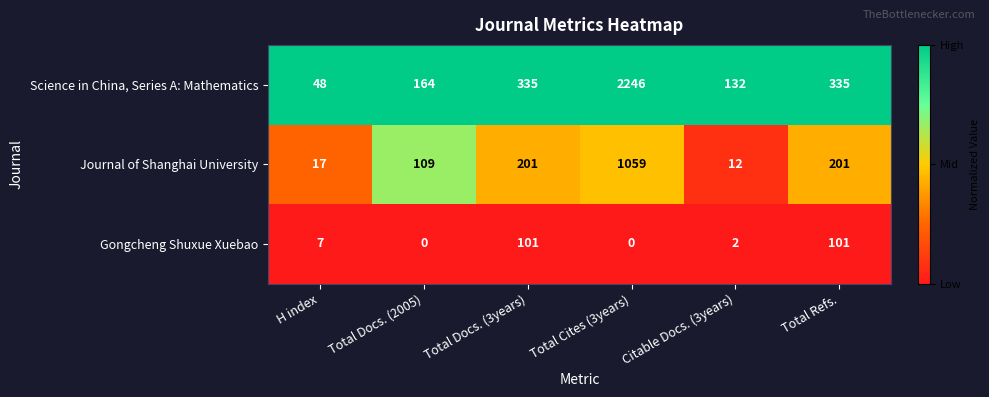

Reading left to right, list all the values displayed in this chart.

Science in China, Series A: Mathematics: 48	164	335	2246	132	335
Journal of Shanghai University: 17	109	201	1059	12	201
Gongcheng Shuxue Xuebao: 7	0	101	0	2	101